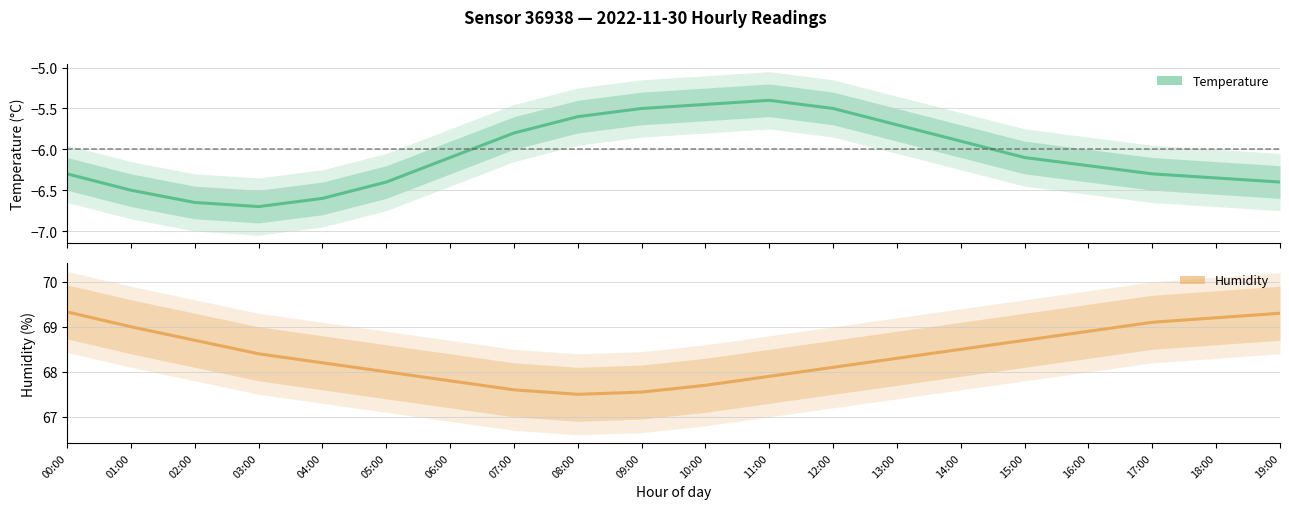

What is the difference between the second highest and minimum values in the temperature series?

1.2